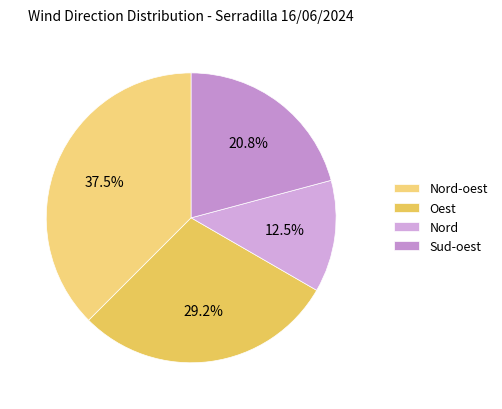

What is the change in value from Oest to Nord?

-4